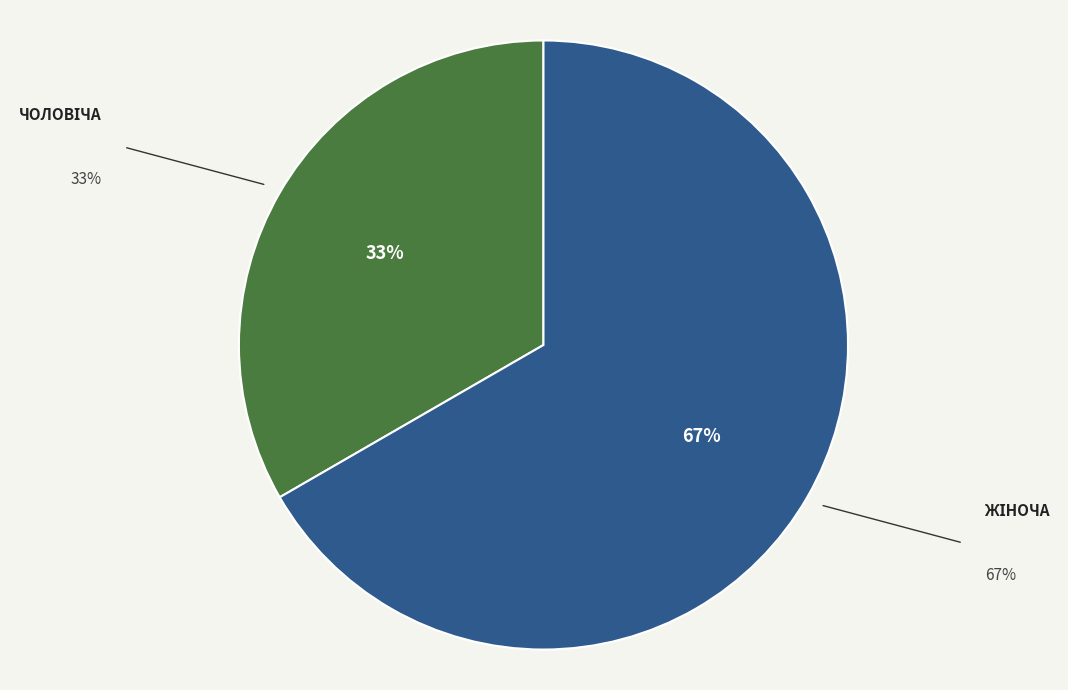

To the nearest percent, what is the average slice percentage?

50%